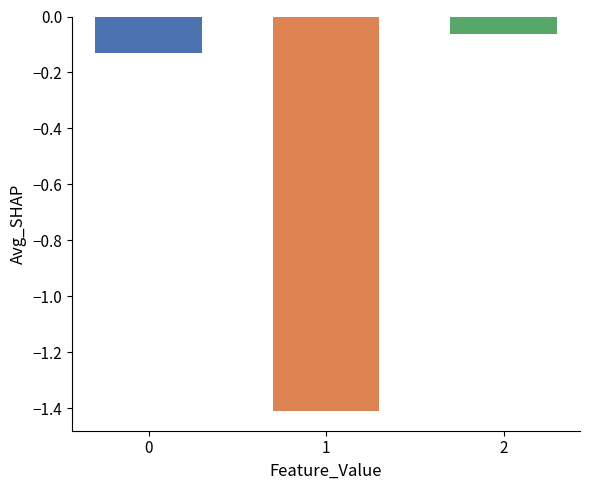

What is the sum of all values?

-1.6